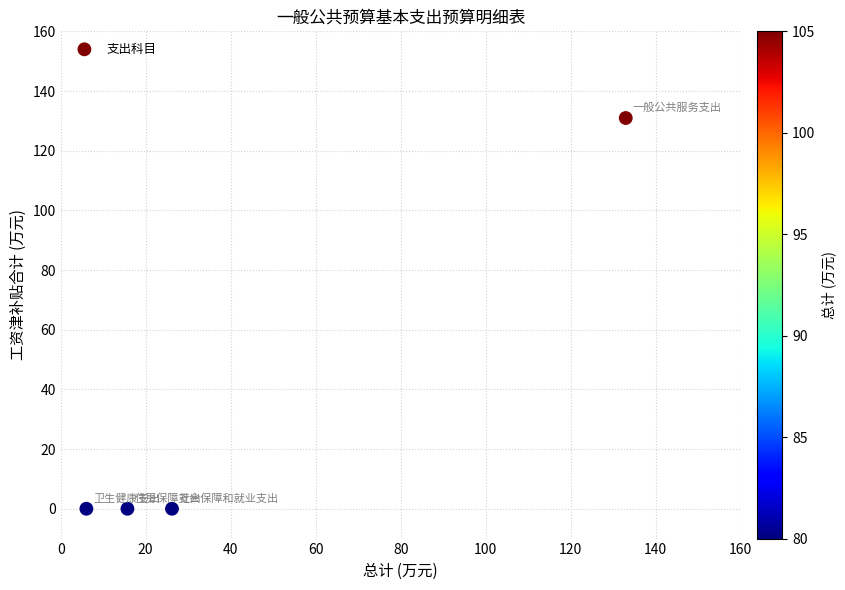

What is the average X value?

45.2